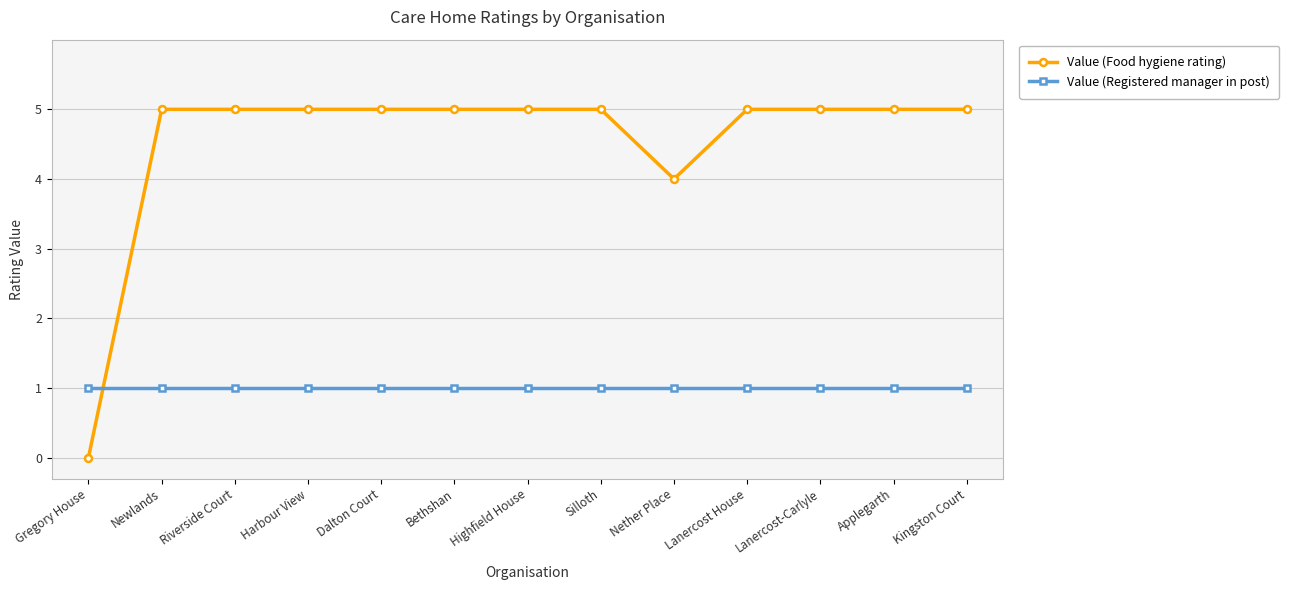

What is the approximate value of Value (Food hygiene rating) at Applegarth?

5